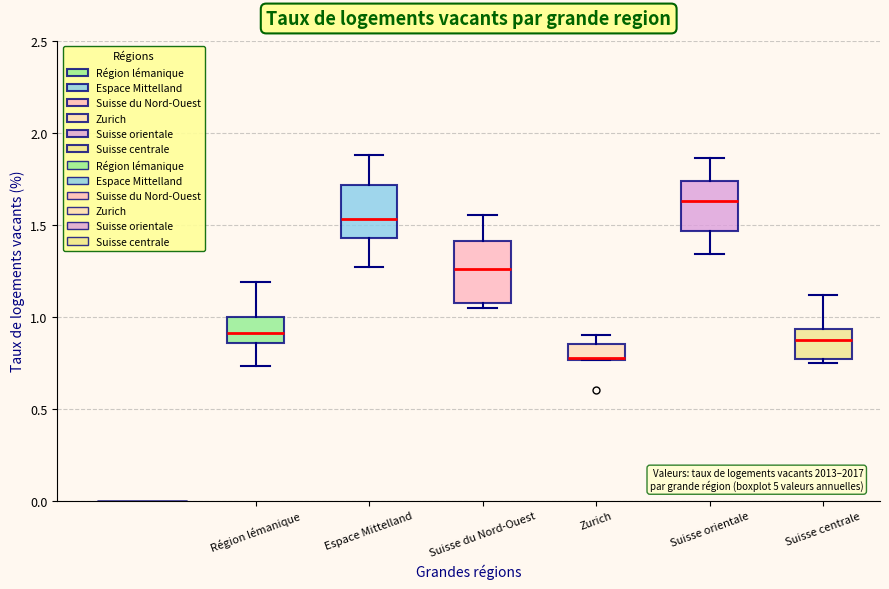

Where is the lower edge of the box for Zurich on the y-axis? The values are not printed on the chart, so give them approximately, as read against the axis.

0.75